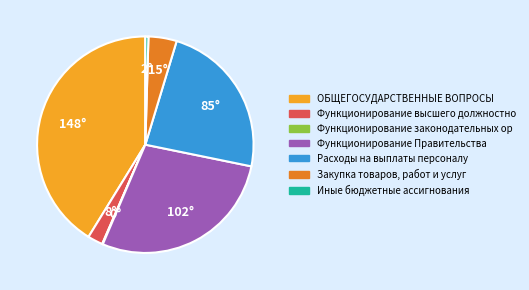

Is there a majority slice in this chart?

No